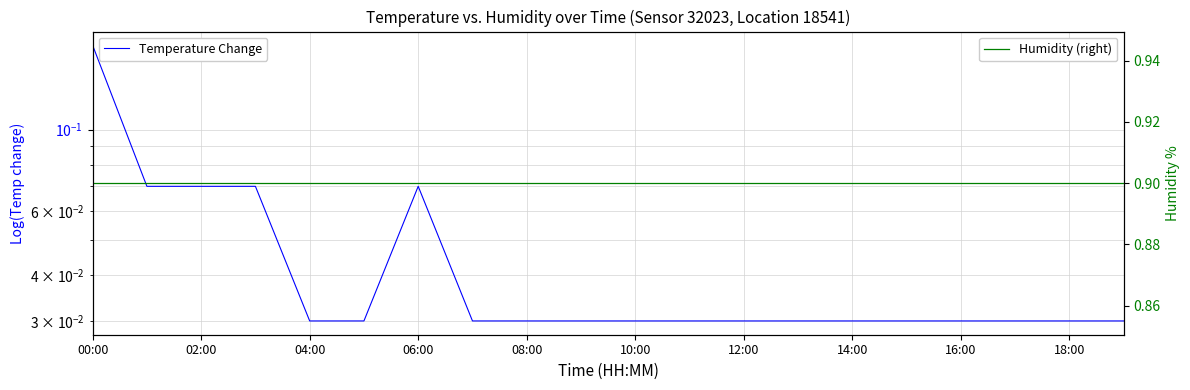

Which series has the largest range (max minus min)?

Temperature Change